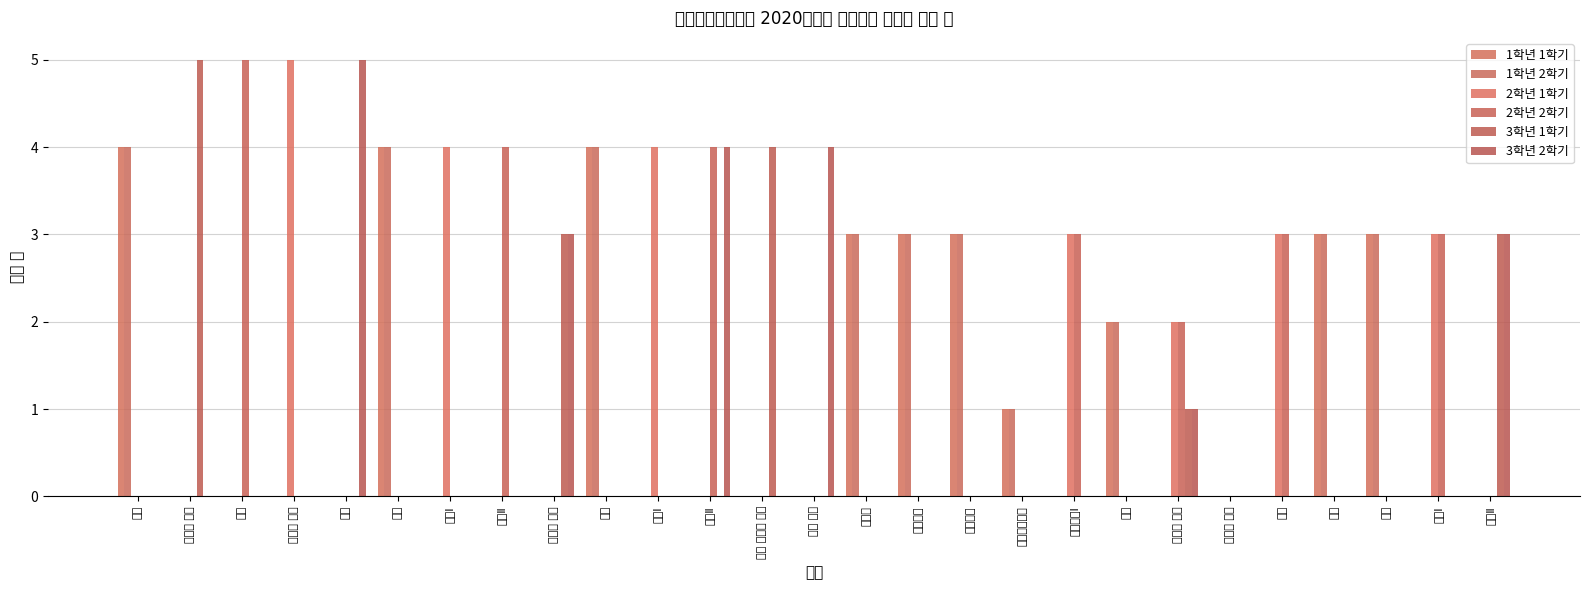

The value of 1학년 2학기 at 언어와 매체 is 0. True or false?

True